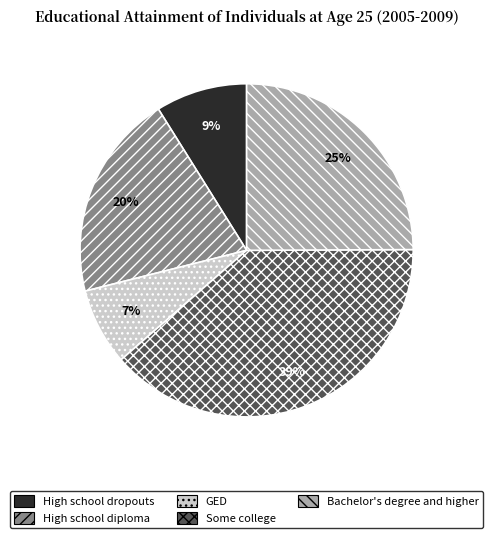

How many slices are in this pie chart?

5